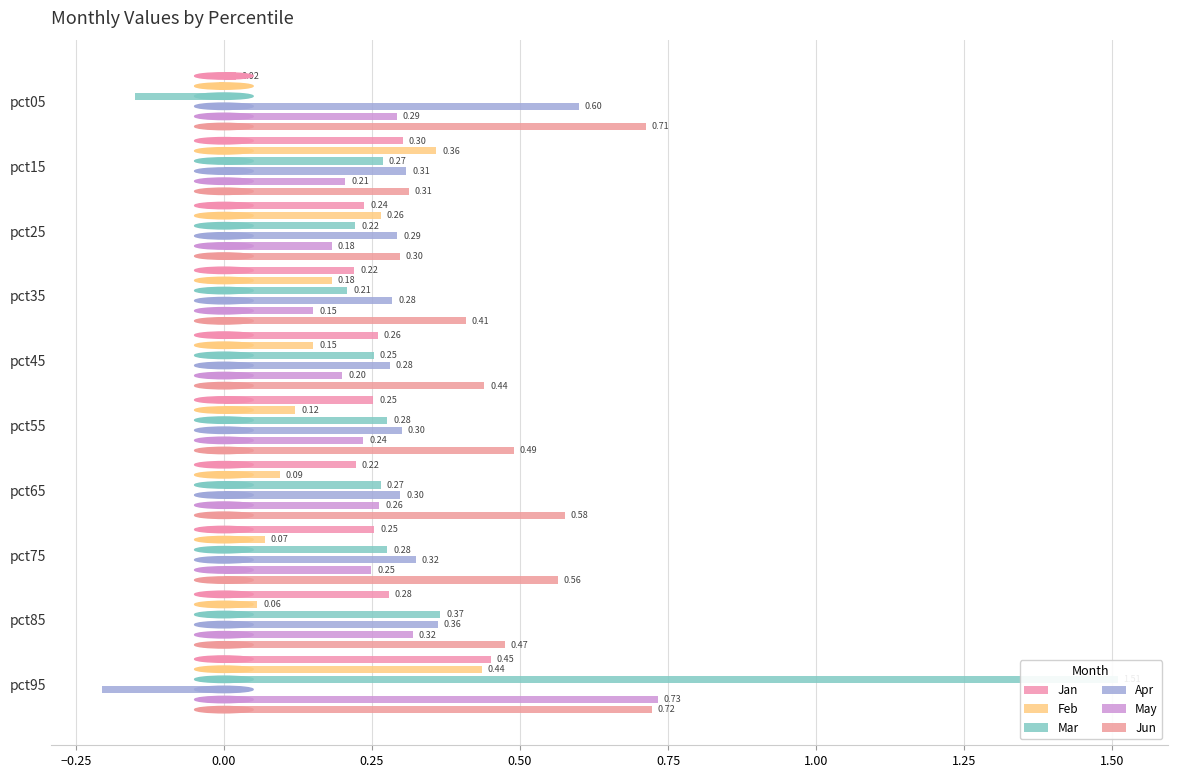

What is the difference between the maximum and minimum values in the Feb series?

0.4